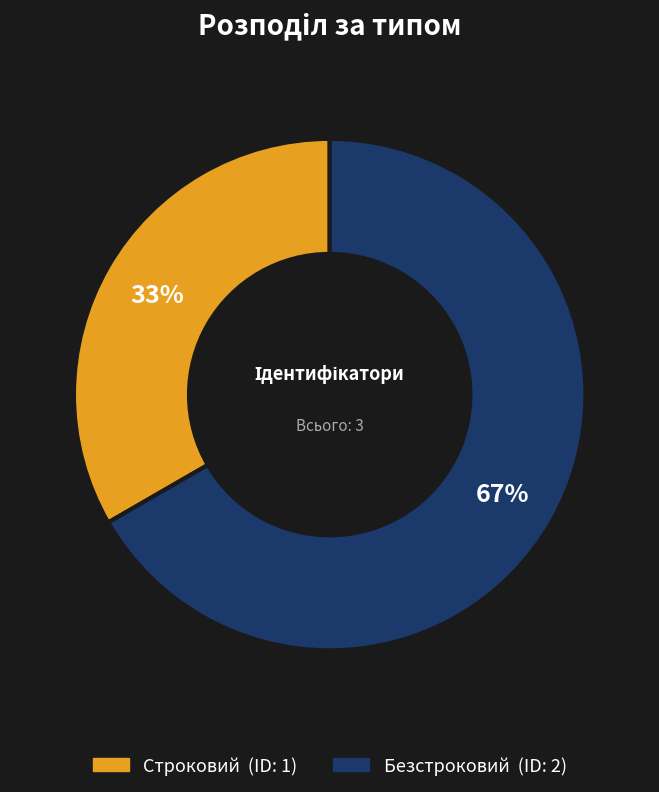

Which slice is the smallest?

Строковий